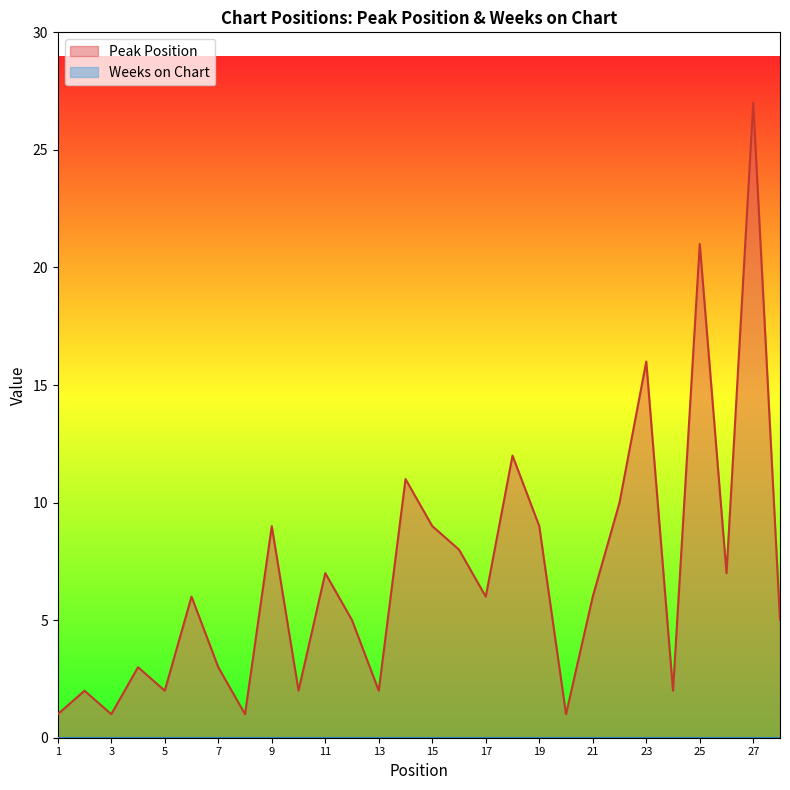

Which category has the highest value across all series?

27